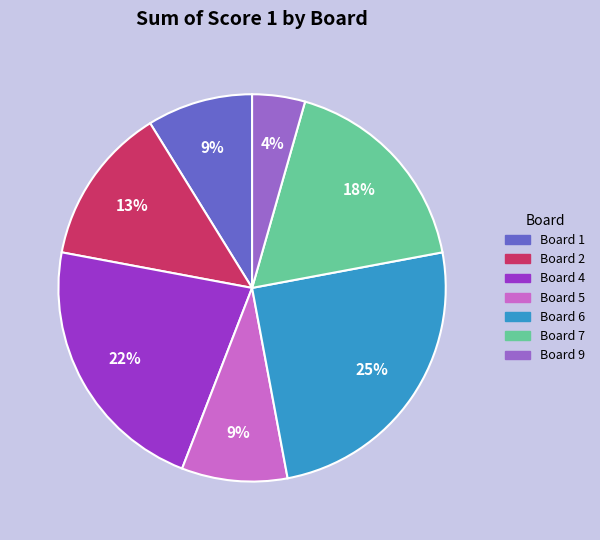

To the nearest percent, what is the average slice percentage?

14%